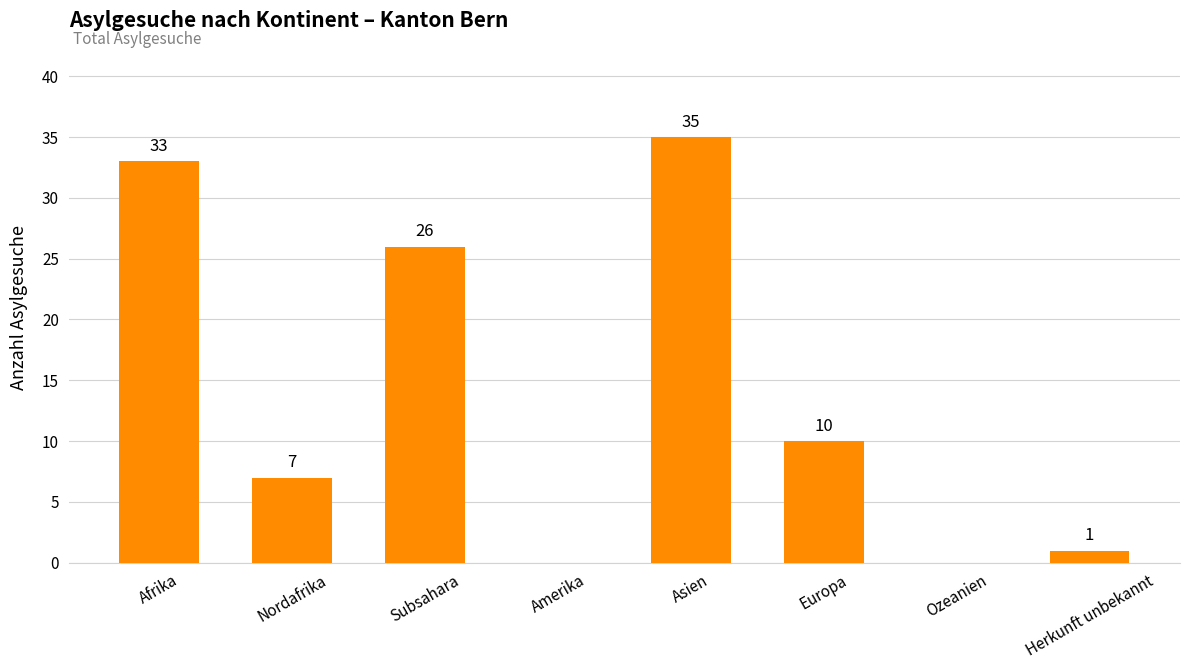

Is it true that the value at Ozeanien is 16?

False